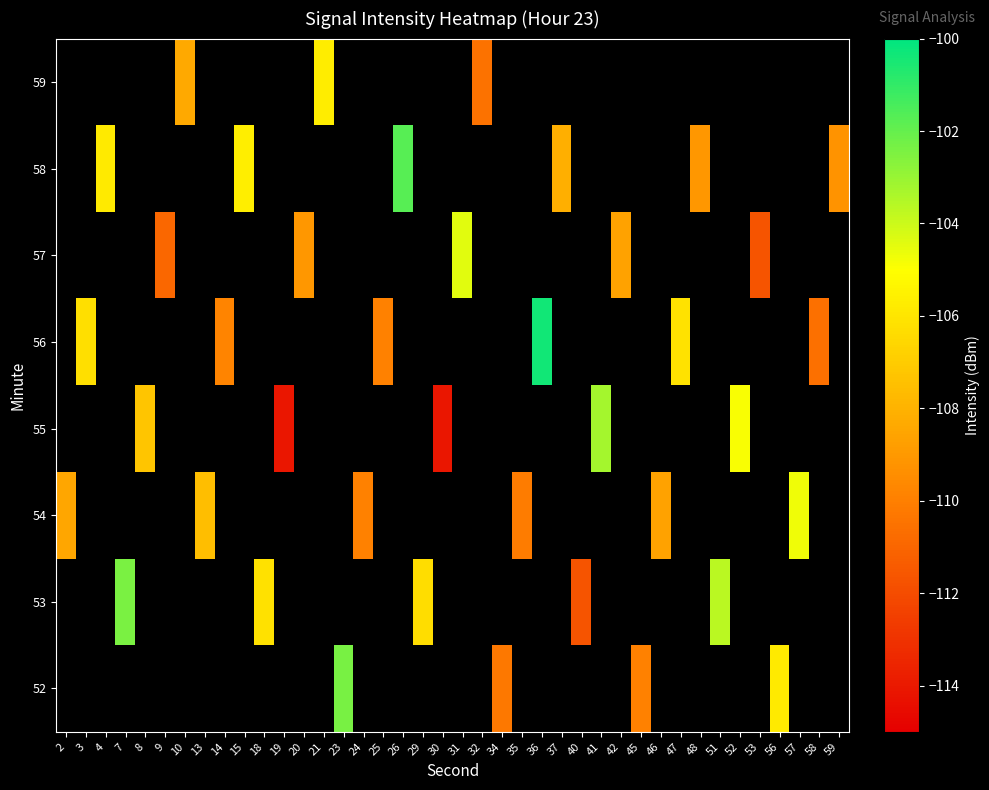

List the labels in order of 54 value, smallest first.

2, 3, 4, 7, 8, 9, 10, 13, 14, 15, 18, 19, 20, 21, 23, 24, 25, 26, 29, 30, 31, 32, 34, 35, 36, 37, 40, 41, 42, 45, 46, 47, 48, 51, 52, 53, 56, 57, 58, 59